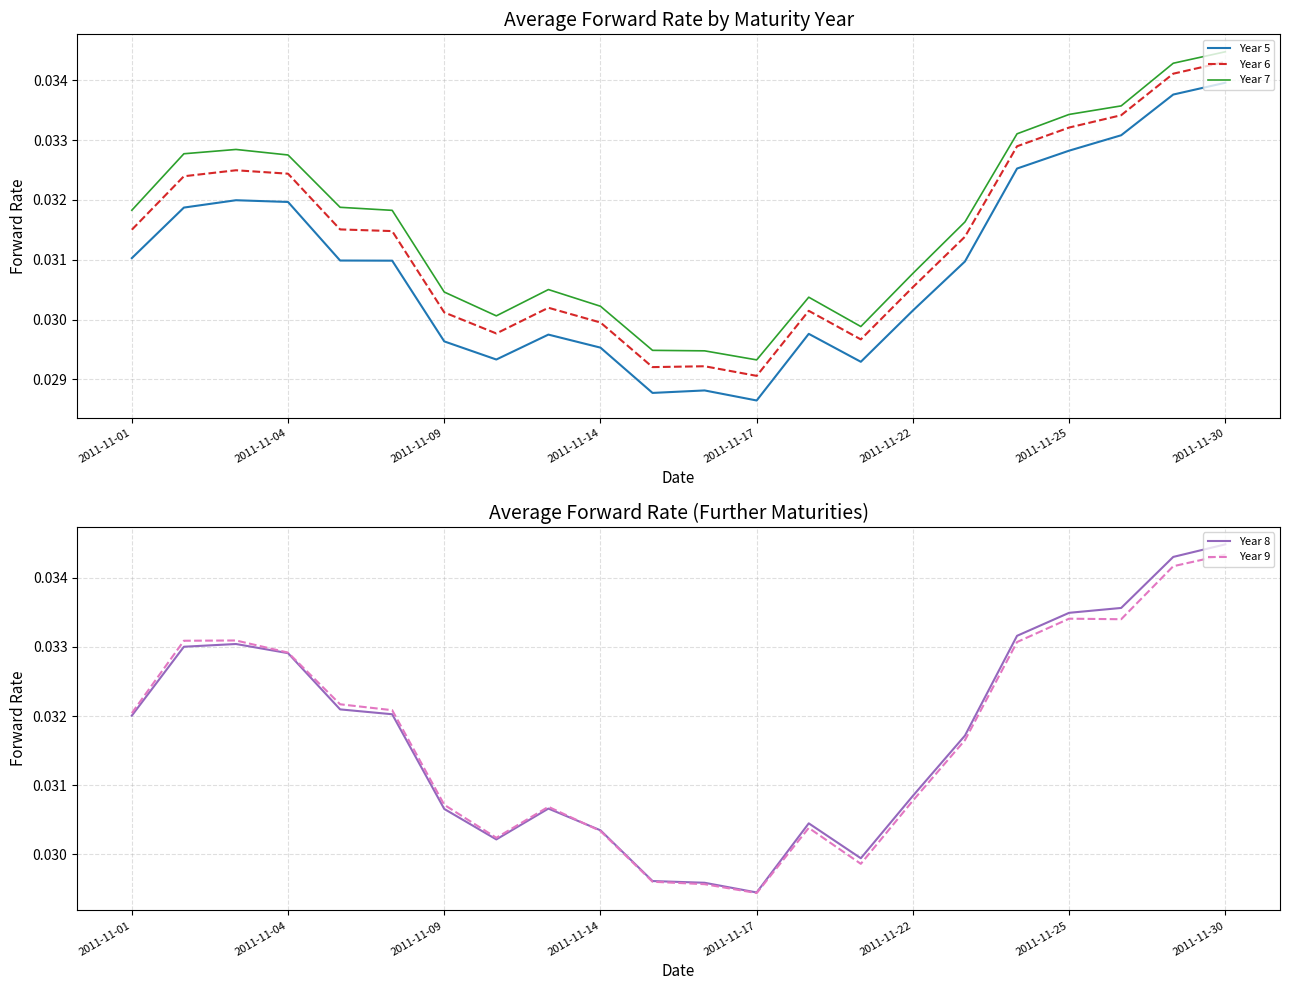

True or false: Year 7 and Year 5 cross at least once.

False